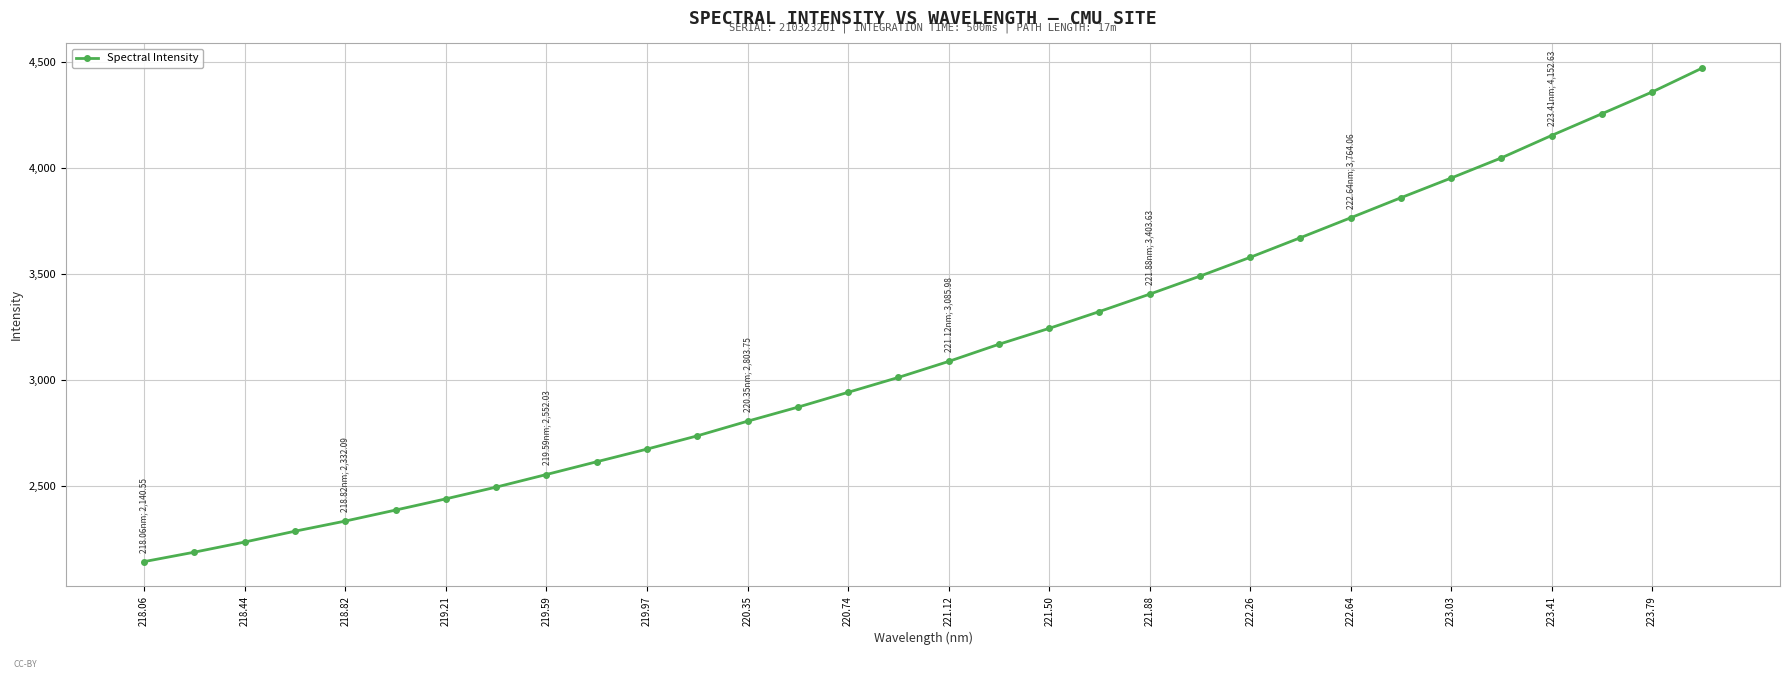

Does the chart have visible grid lines?

Yes